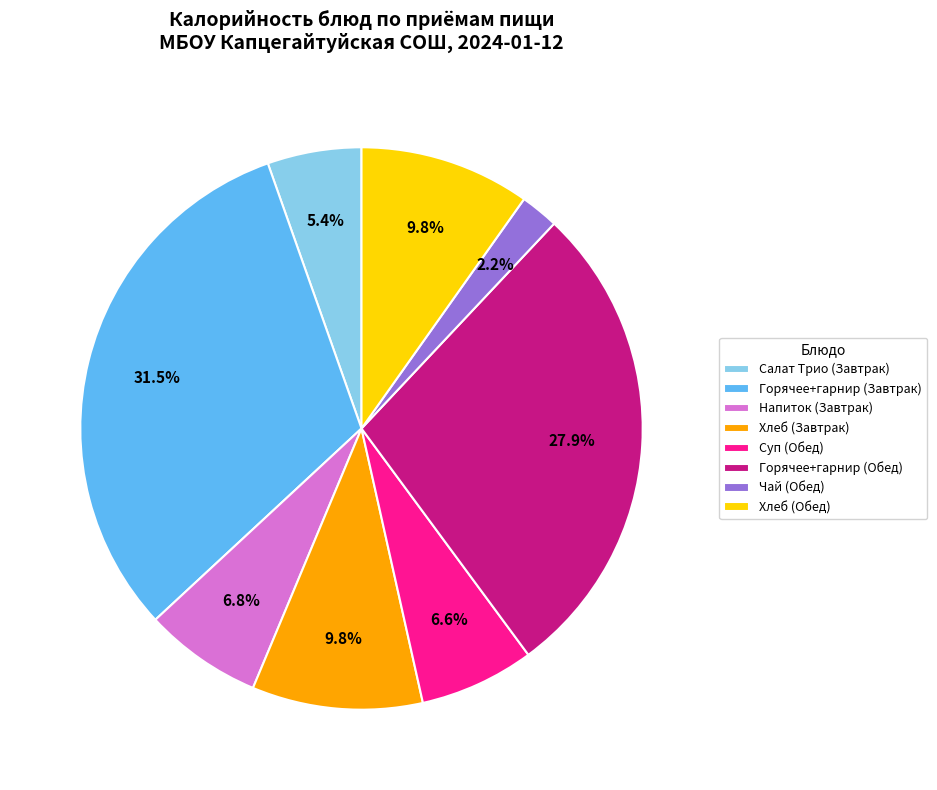

Which has a higher value, Горячее+гарнир (Обед) or Суп (Обед)?

Горячее+гарнир (Обед)